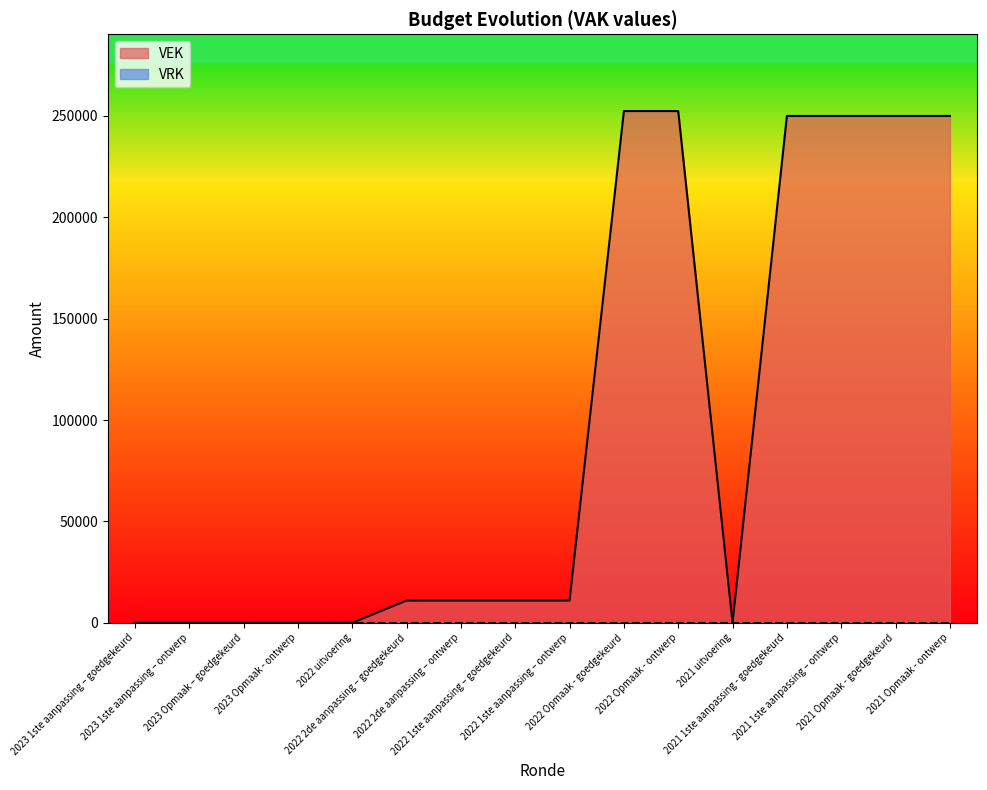

True or false: the data shows 0 at 2023 Opmaak - ontwerp.

True